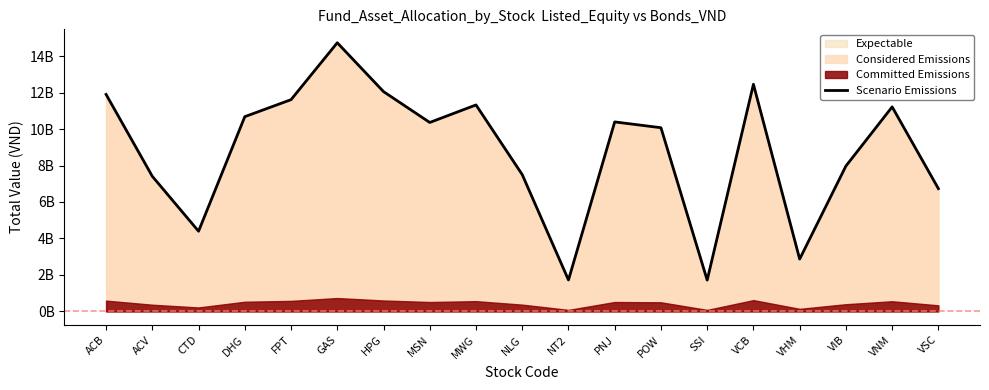

What is the label of the 15th point from the right?

FPT